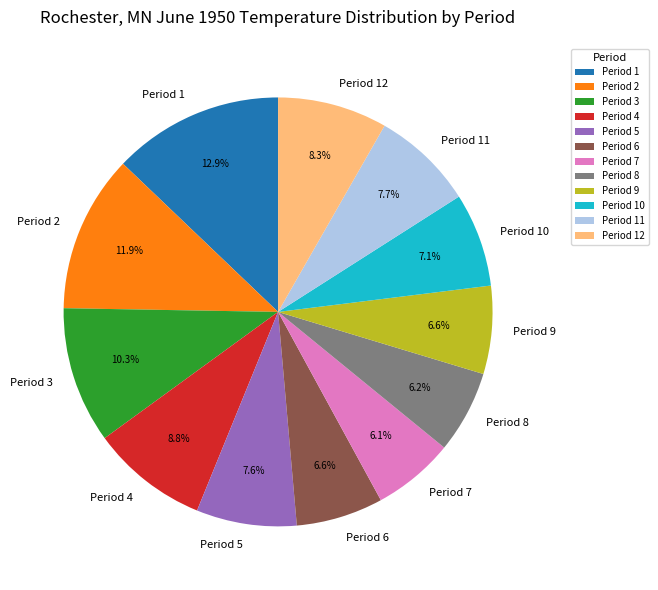

Is it true that Period 10 is 20% of the pie?

False